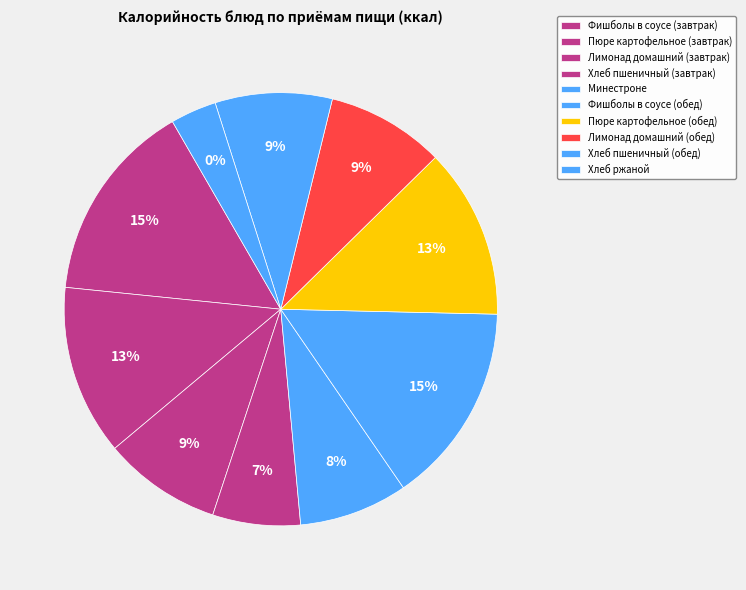

To the nearest percent, what is the combined percentage of Лимонад домашний (завтрак) and Пюре картофельное (обед)?

22%